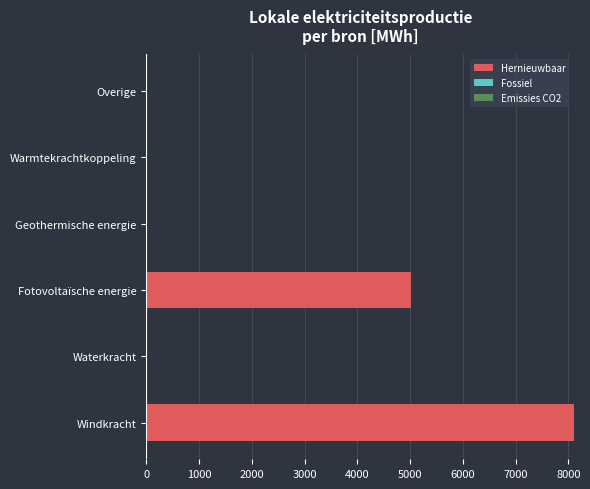

What is the maximum value shown in the chart?

8113.7